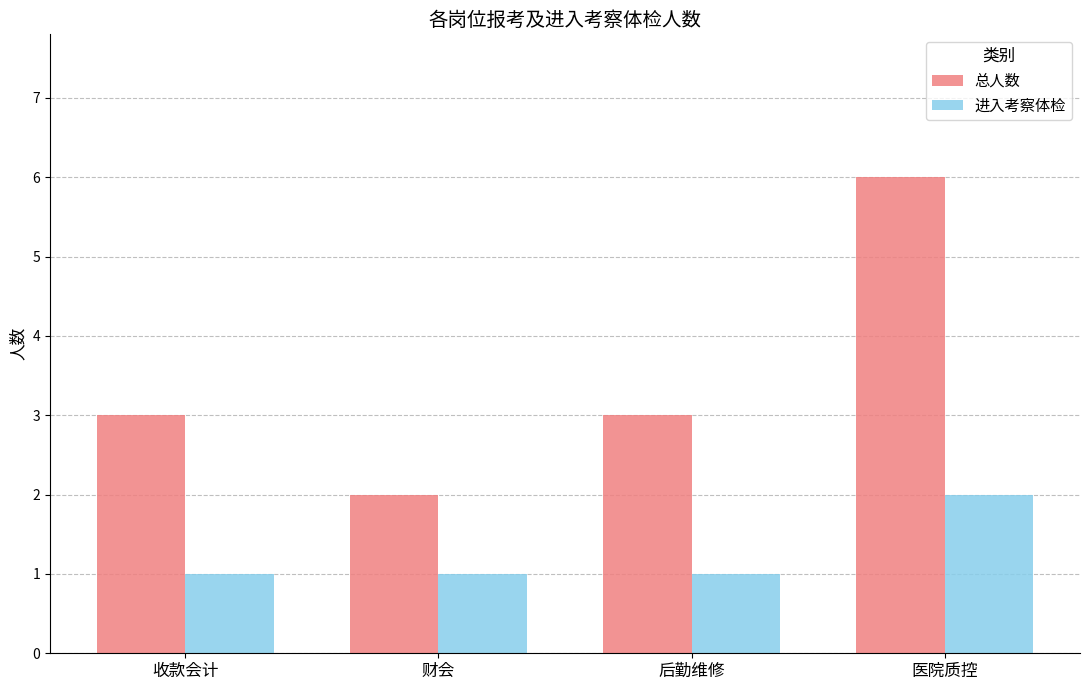

The value of 进入考察体检 at 收款会计 is 1. True or false?

True